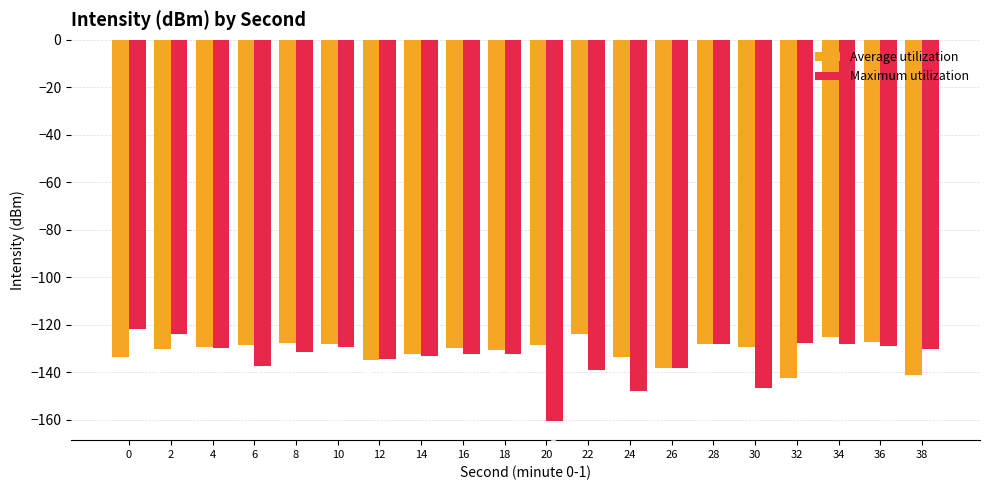

What is the difference between the Maximum utilization values at 22 and 6?

1.7